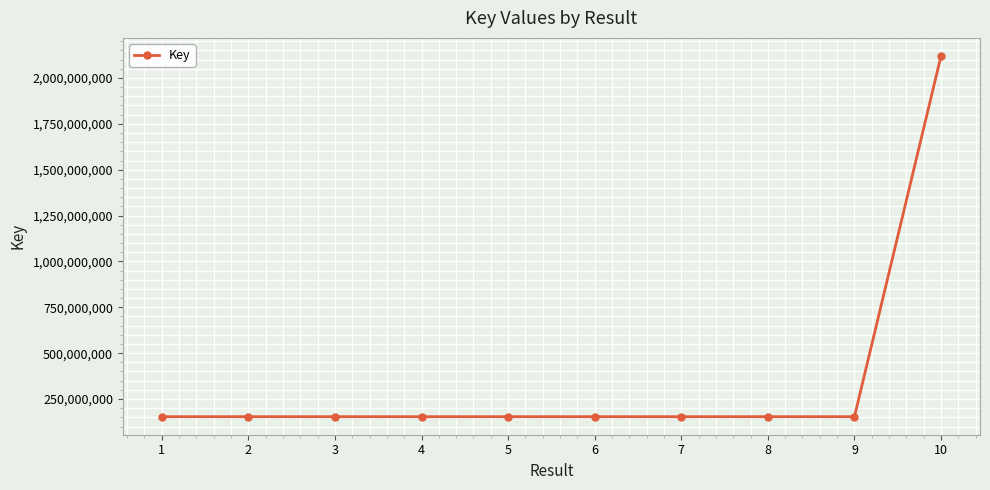

What is the difference between the second highest and minimum values?

1778